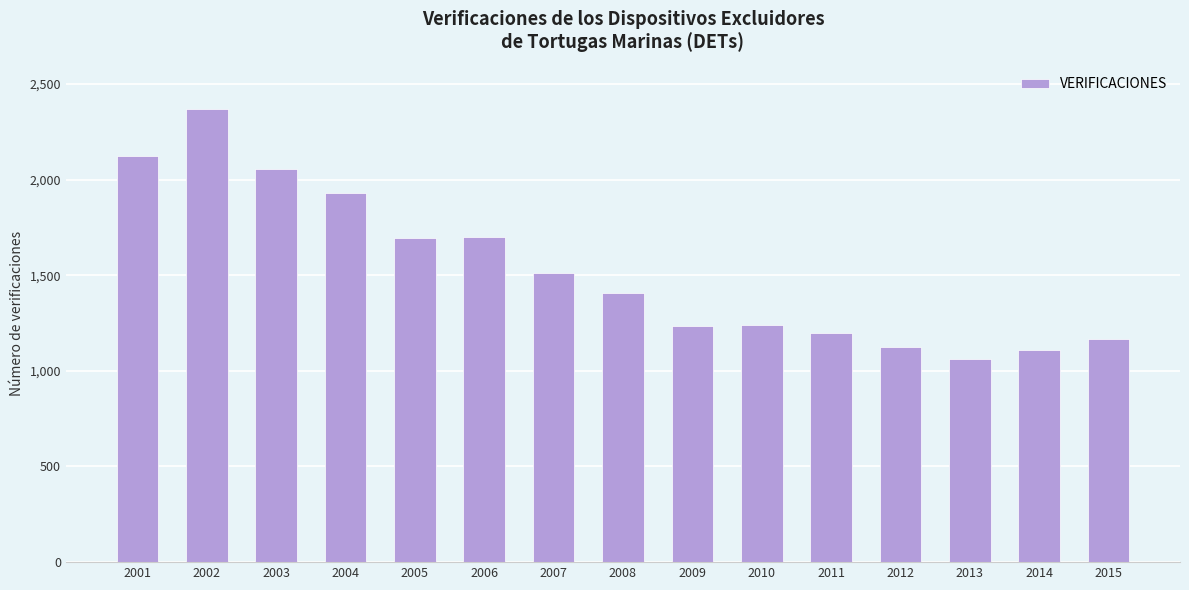

How many bars are there in total?

15